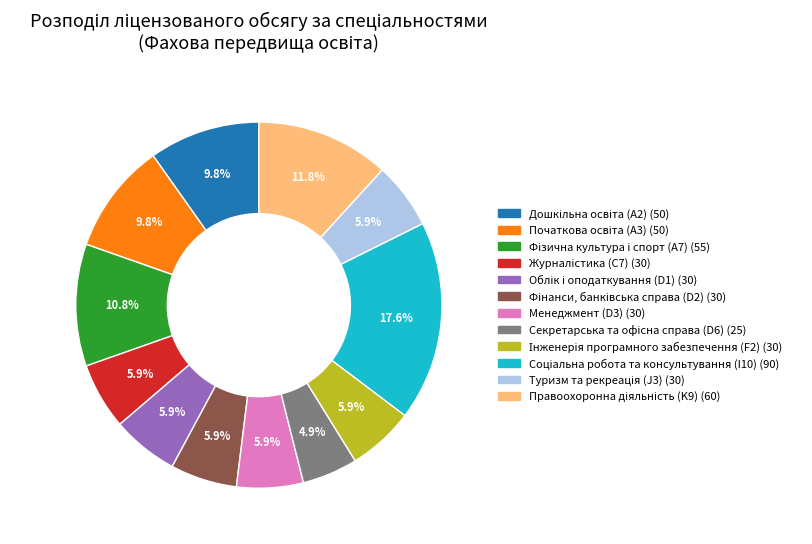

What portion of the pie excludes Менеджмент (D3)?

94.1%